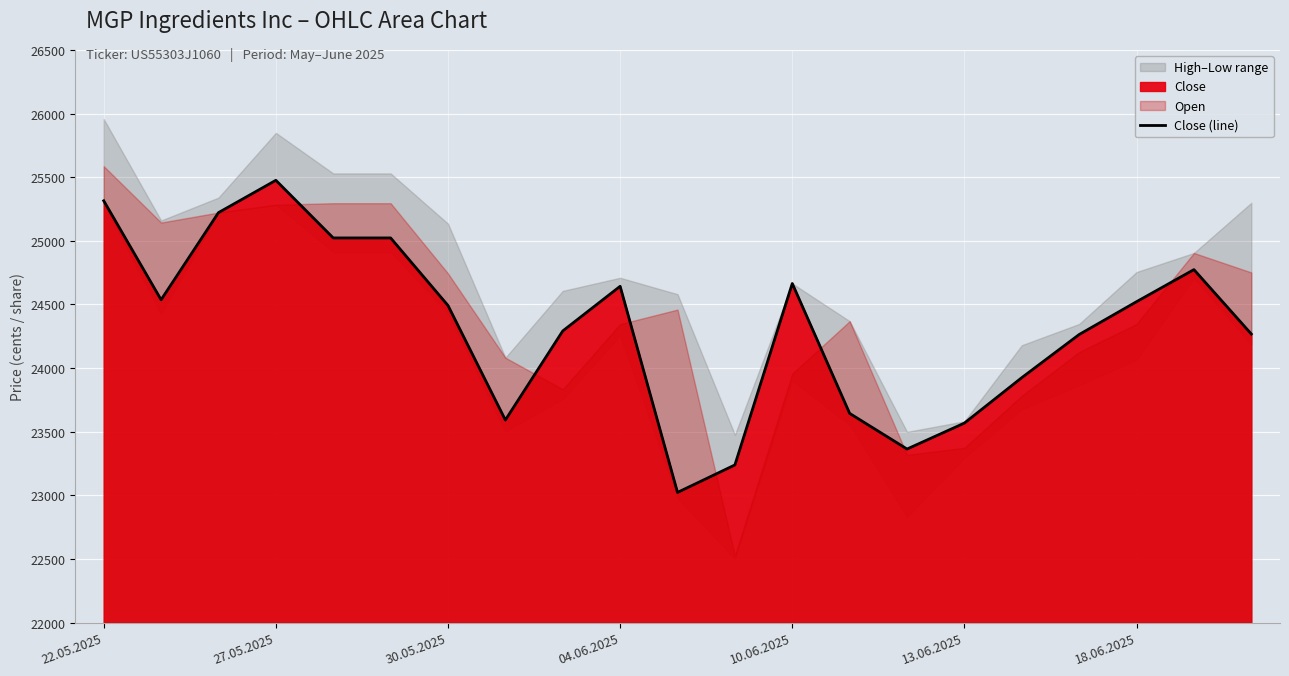

Where does the data first go above 24492?

22.05.2025